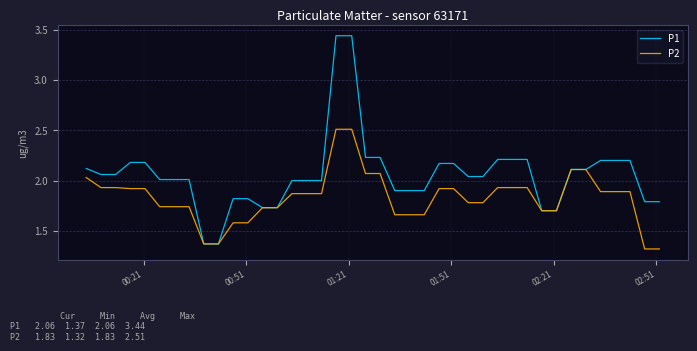

Rank the series by their maximum value, from lowest to highest.

P2, P1